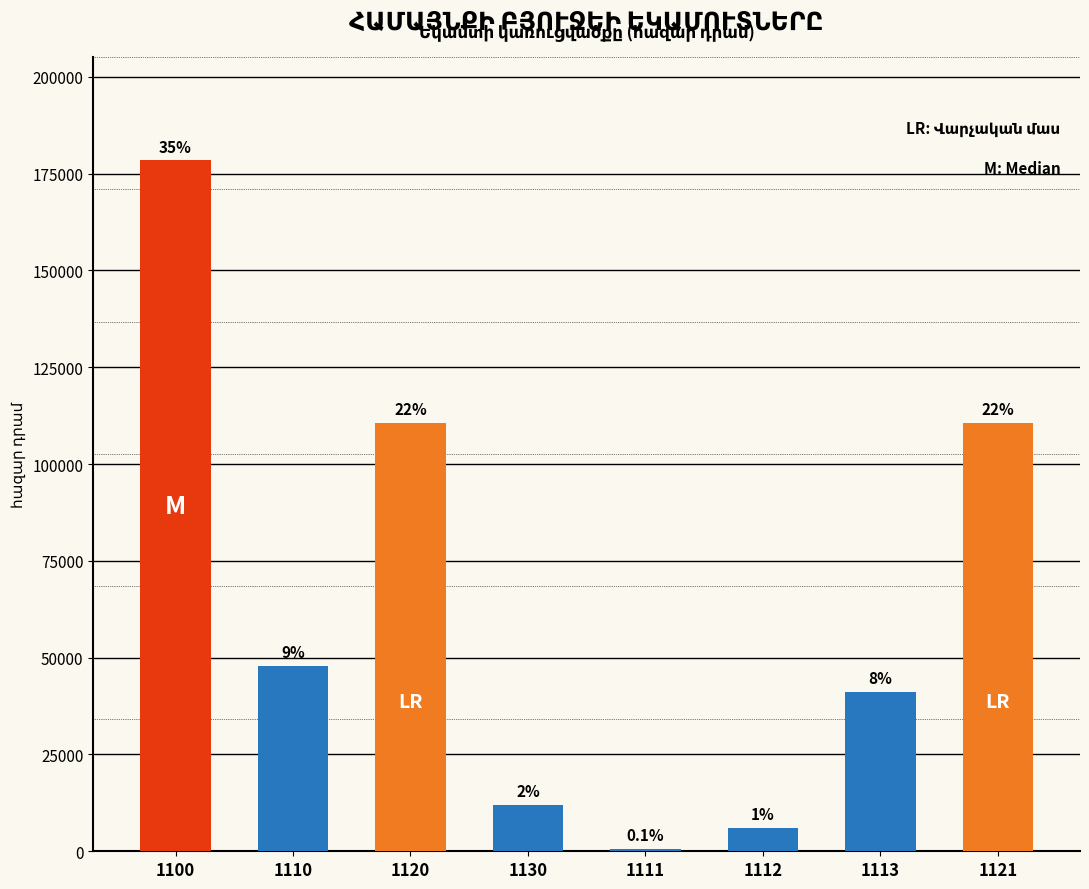

Which category has the highest value across all series?

1100